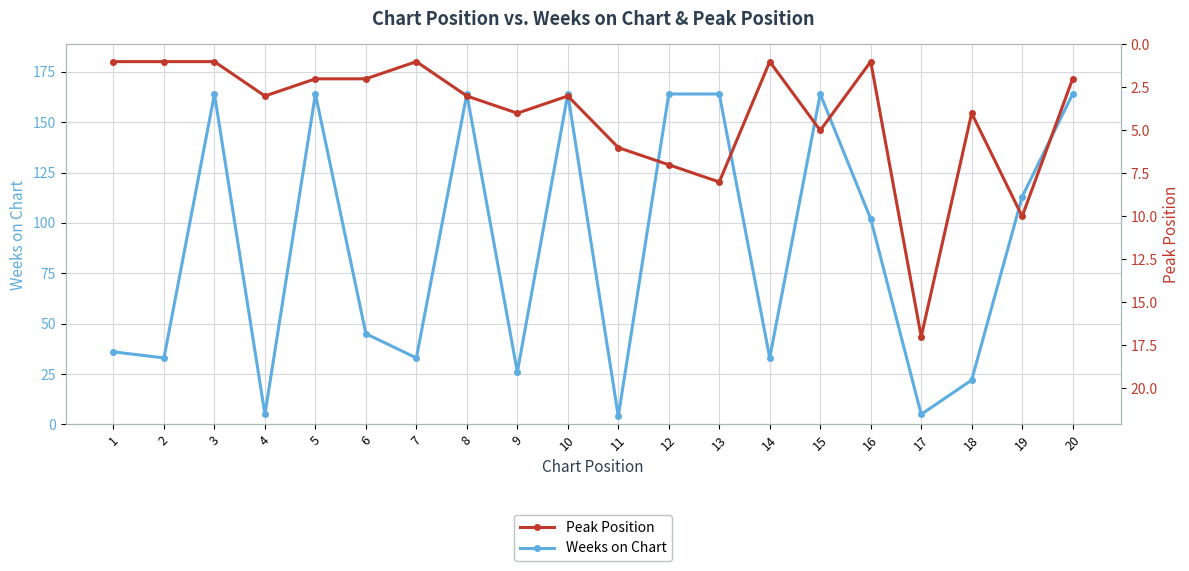

How many times do Peak Position and Weeks on Chart cross each other?

4